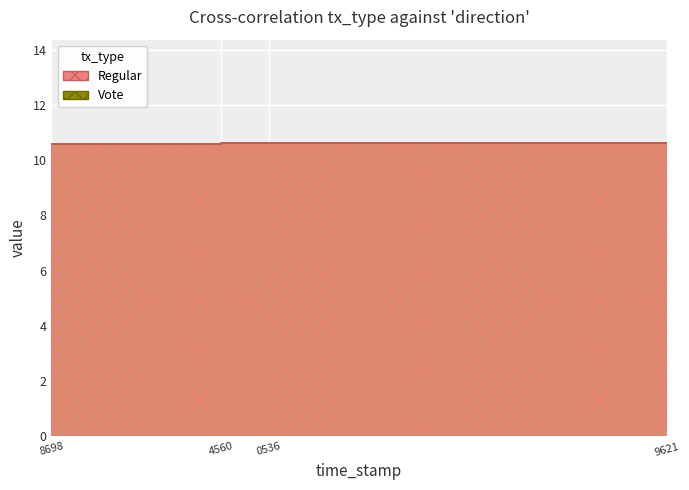

What is the sum of the Regular values at 9621 and 4560?

21.2